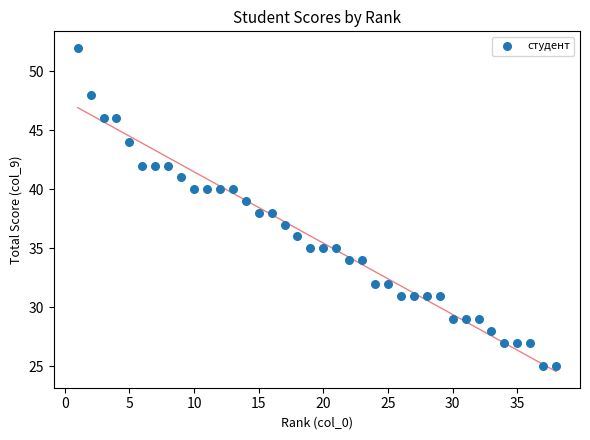

What is the range of X values (max minus min)?

37